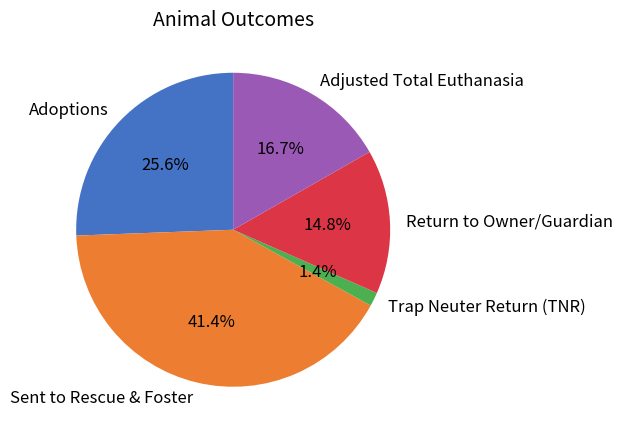

What portion of the pie excludes Sent to Rescue & Foster?

58.6%